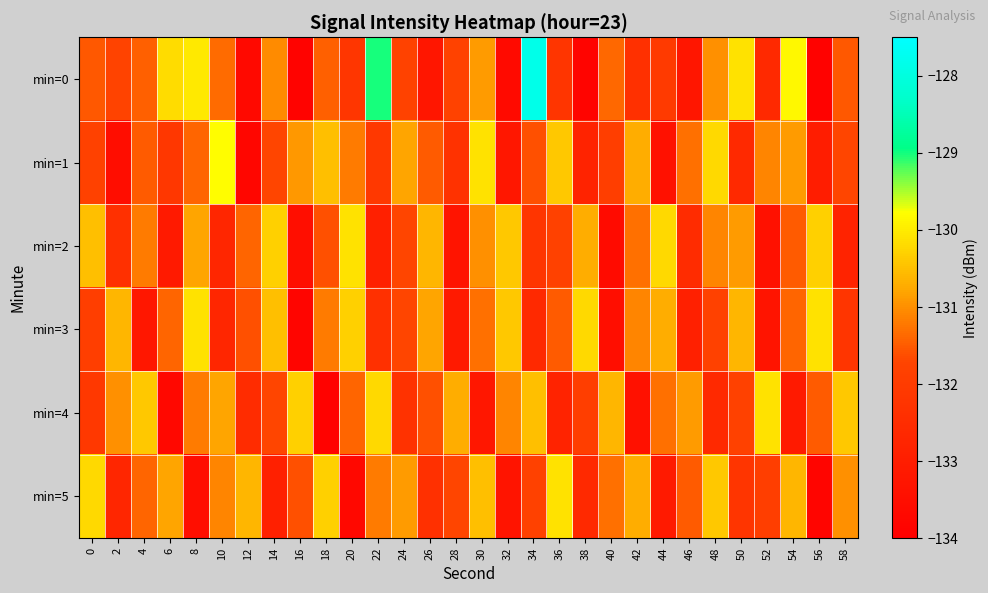

What is the maximum value shown in the chart?

-127.9